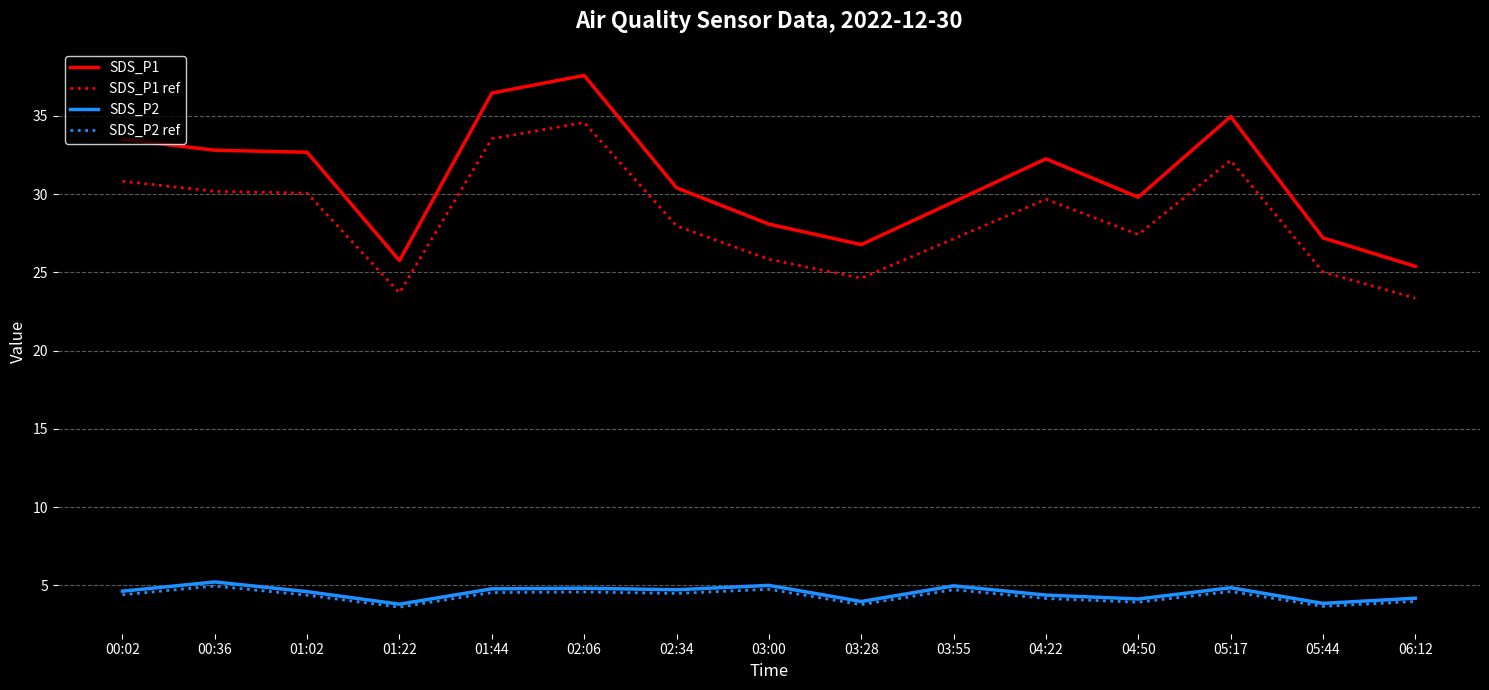

True or false: SDS_P2 and SDS_P1 cross at least once.

False